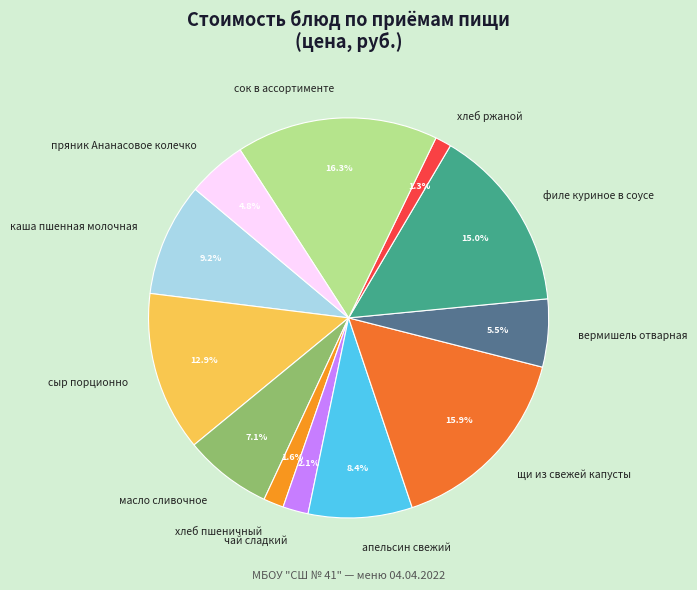

What is the total percentage of масло сливочное and чай сладкий?

9.2%